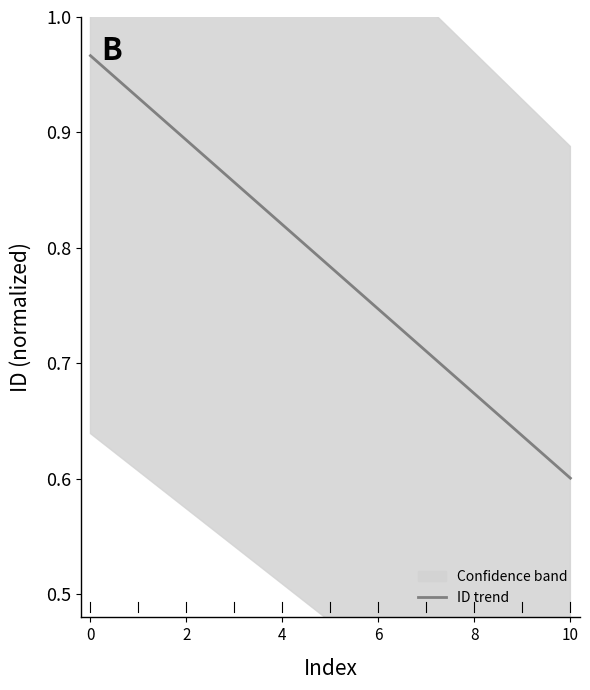

What is the average value?

0.8